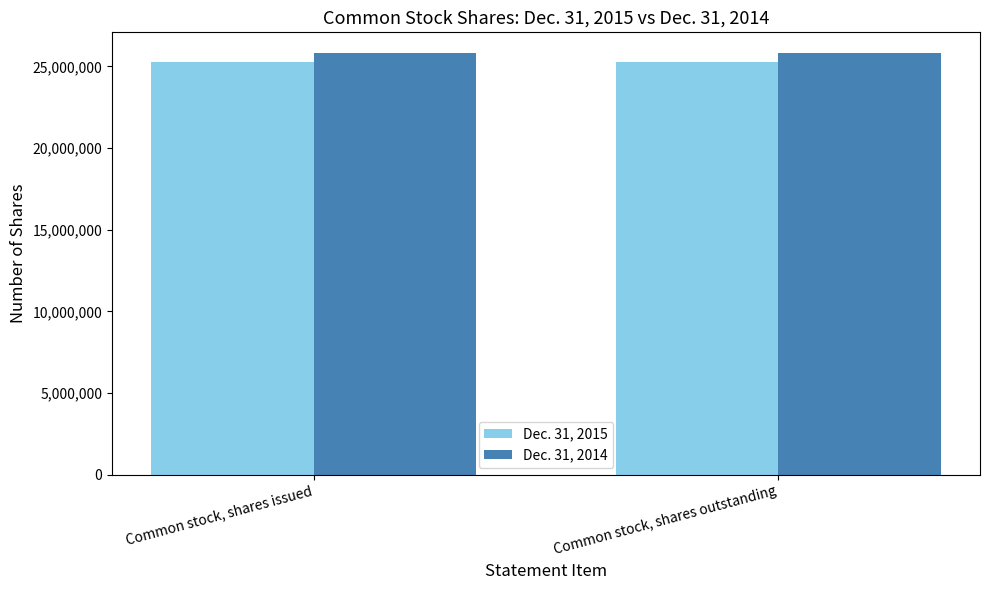

Reading left to right, transcribe all the data shown in this chart.

Dec. 31, 2015: Common stock, shares issued=25288000	Common stock, shares outstanding=25288000
Dec. 31, 2014: Common stock, shares issued=25794000	Common stock, shares outstanding=25794000